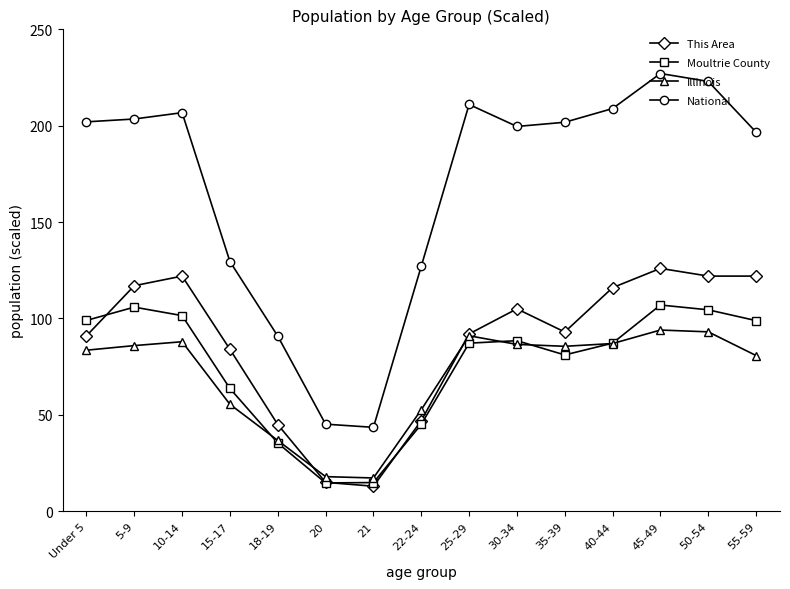

True or false: This Area has more than 1 points higher than both neighbors.

True